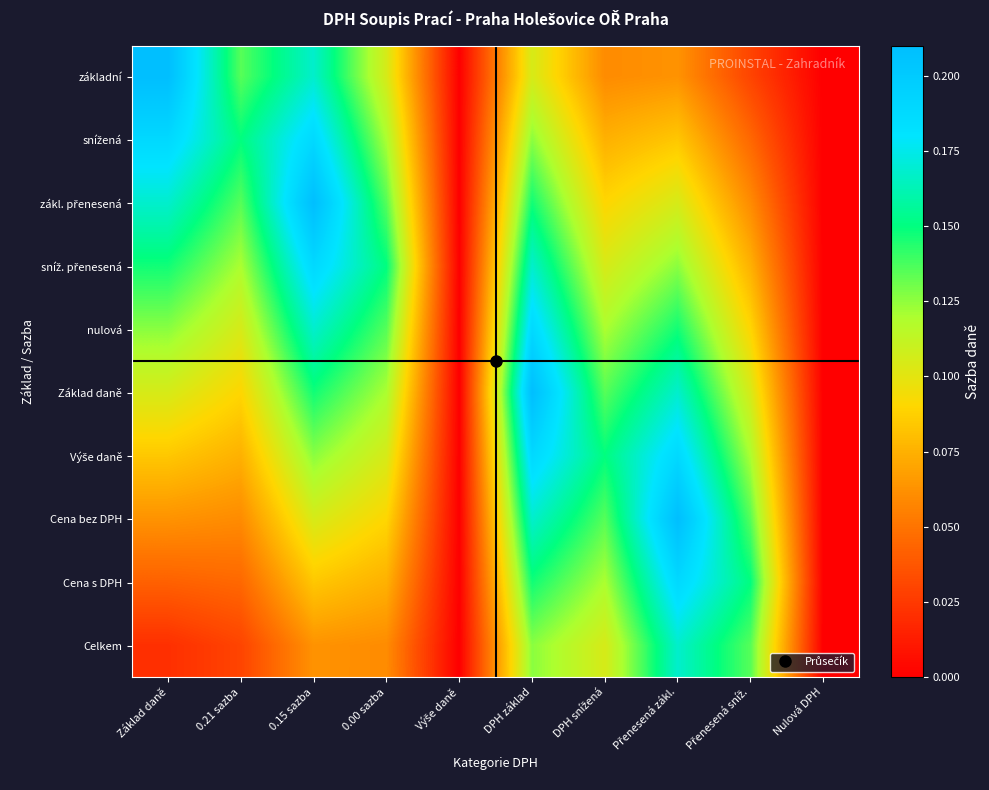

How many series are shown in this chart?

10